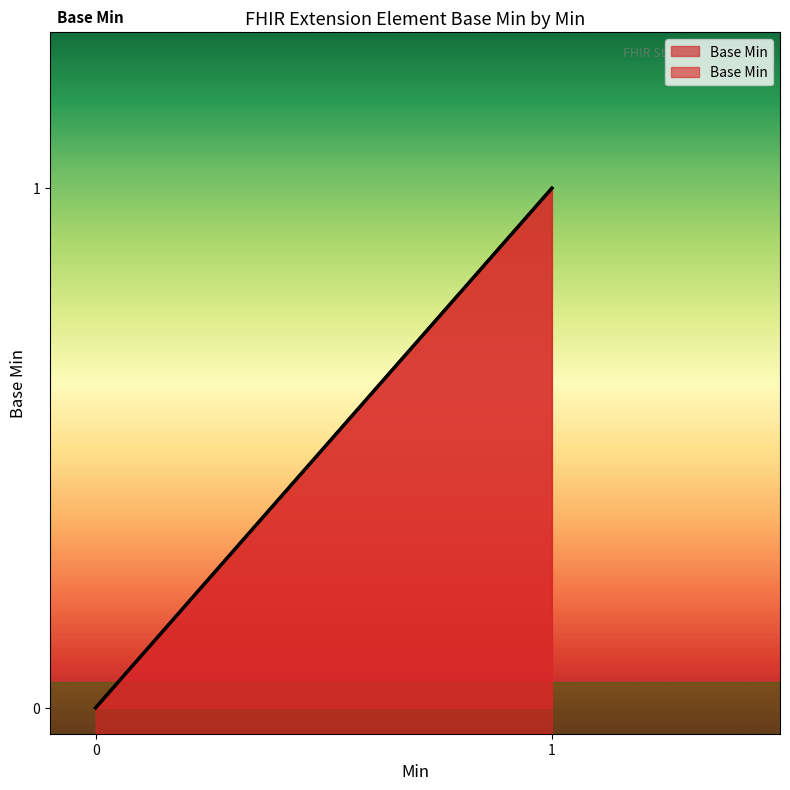

True or false: the data has more than 0 interior local peaks.

False